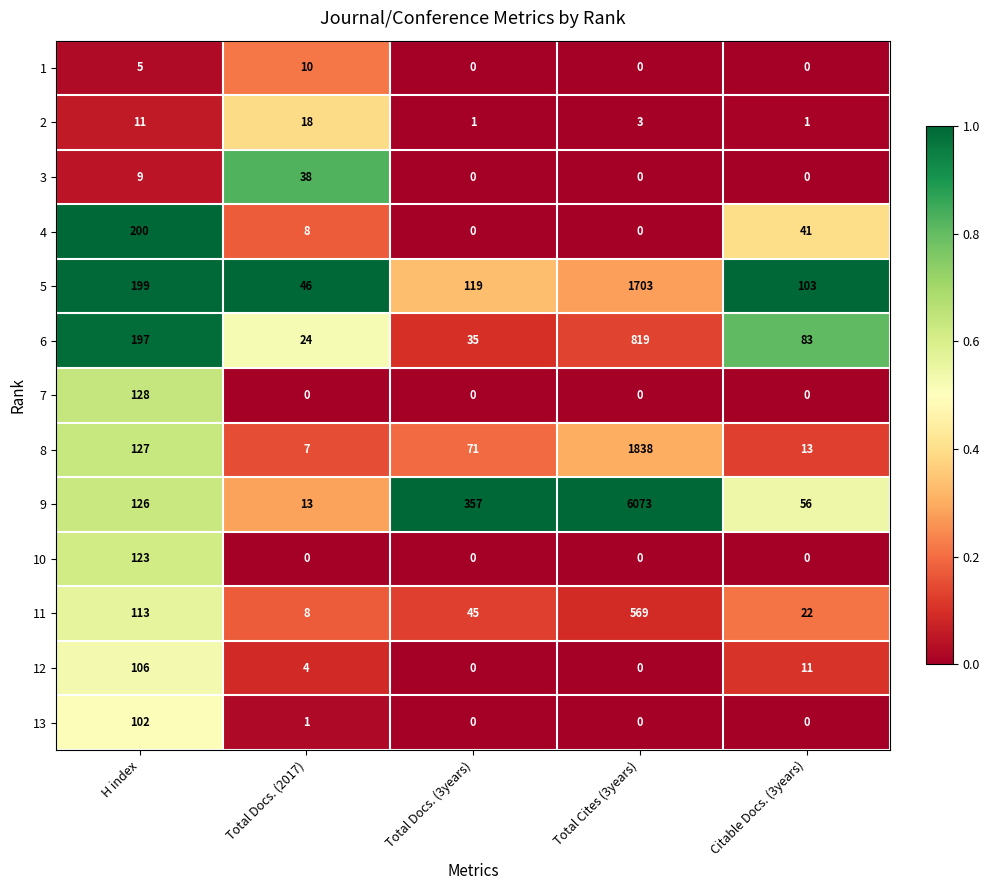

Rank the series at H index from highest to lowest value.

4, 5, 6, 7, 8, 9, 10, 11, 12, 13, 2, 3, 1